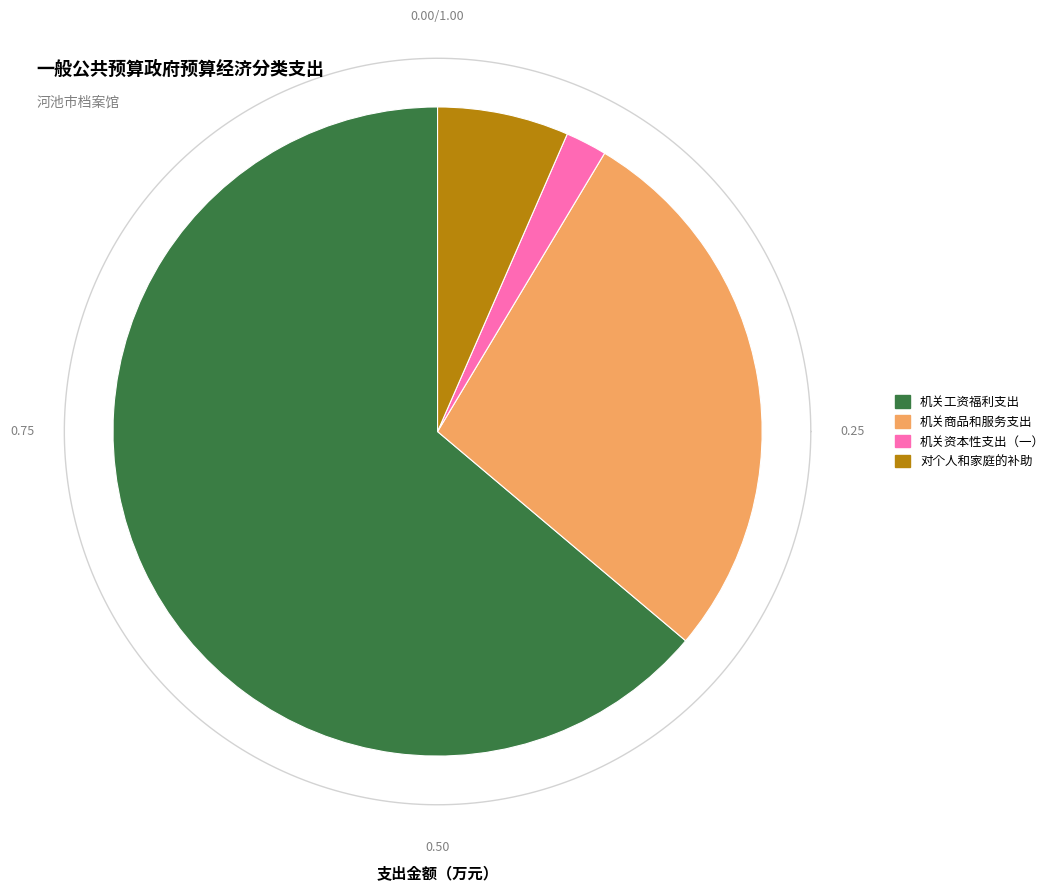

How many segments does this pie chart have?

4